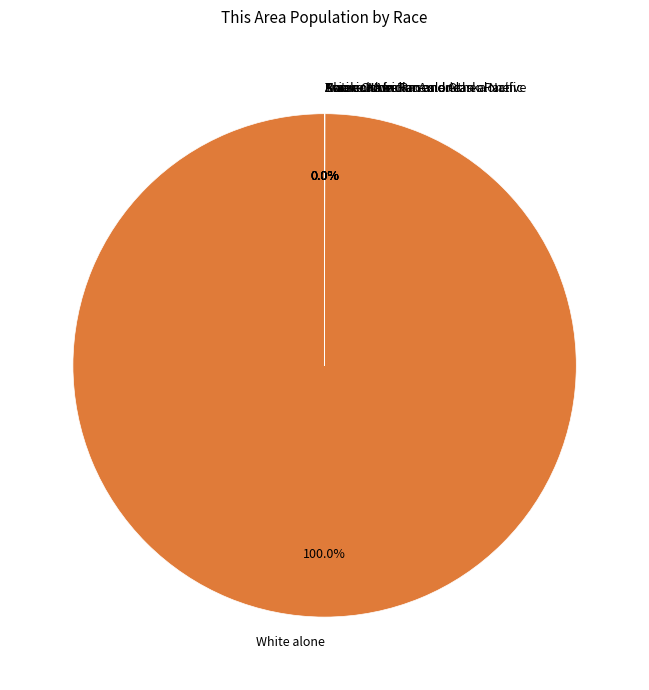

How much of the chart is everything except Some Other Race alone?

100.0%